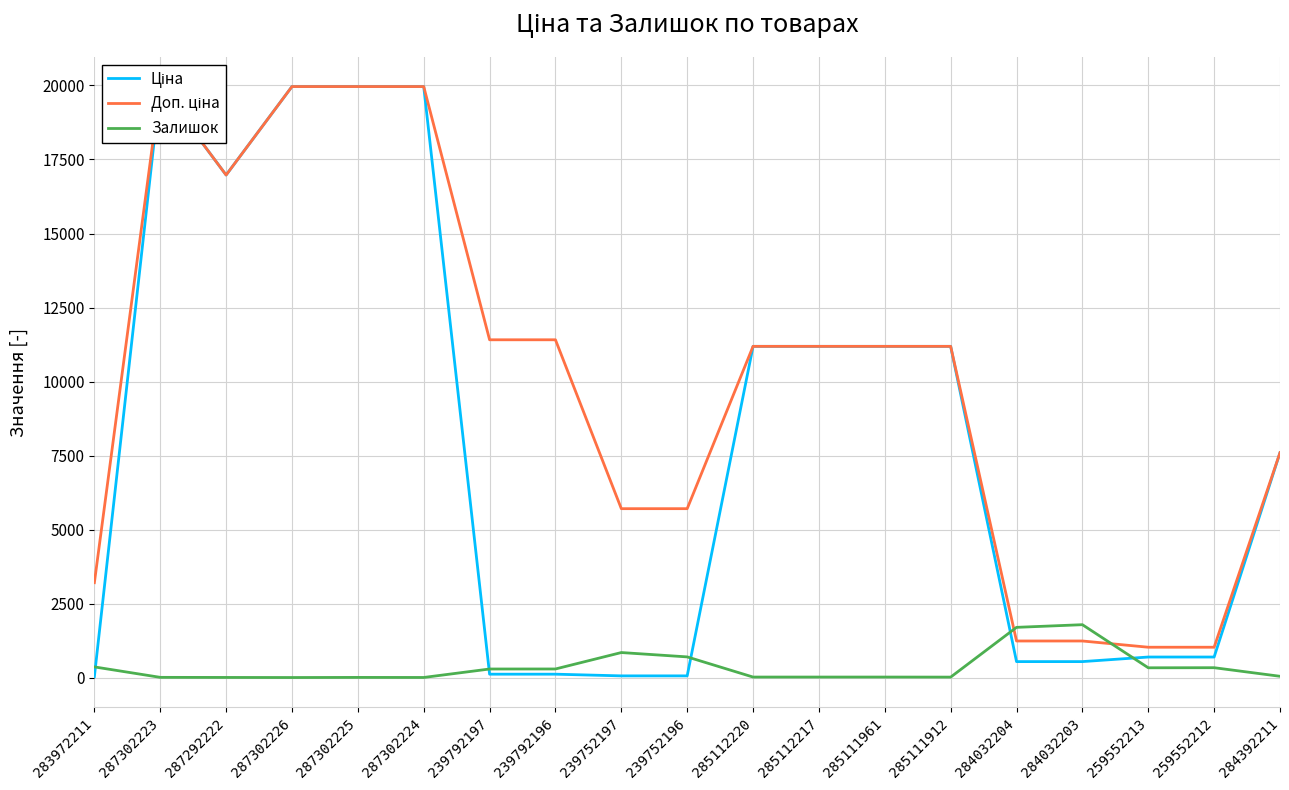

Reading right to left, what are all the values shown in this chart?

Ціна: 284392211=7596.5	259552212=693.7	259552213=693.7	284032203=539.0	284032204=539.0	285111912=11188.2	285111961=11188.2	285112217=11188.2	285112220=11188.2	239752196=57.0	239752197=57.0	239792196=114.1	239792197=114.1	287302224=19964.2	287302225=19964.2	287302226=19964.2	287292222=16976.3	287302223=19964.2	283972211=32.0
Доп. ціна: 284392211=7596.5	259552212=1024.6	259552213=1024.6	284032203=1235.4	284032204=1235.4	285111912=11188.2	285111961=11188.2	285112217=11188.2	285112220=11188.2	239752196=5705.0	239752197=5705.0	239792196=11410.0	239792197=11410.0	287302224=19964.2	287302225=19964.2	287302226=19964.2	287292222=16976.3	287302223=19964.2	283972211=3205.0
Залишок: 284392211=43.0	259552212=333.0	259552213=330.0	284032203=1786.0	284032204=1696.0	285111912=15.0	285111961=17.0	285112217=17.0	285112220=17.0	239752196=698.0	239752197=845.0	239792196=290.0	239792197=289.0	287302224=3.0	287302225=5.0	287302226=1.0	287292222=4.0	287302223=7.0	283972211=360.0